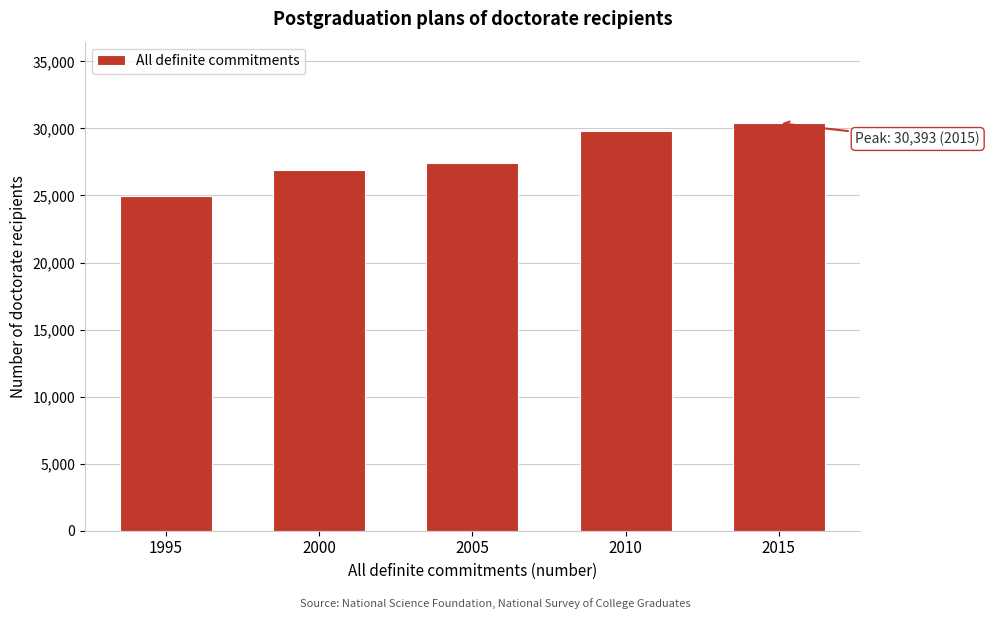

Reading left to right, transcribe all the data shown in this chart.

24977	26868	27416	29841	30393